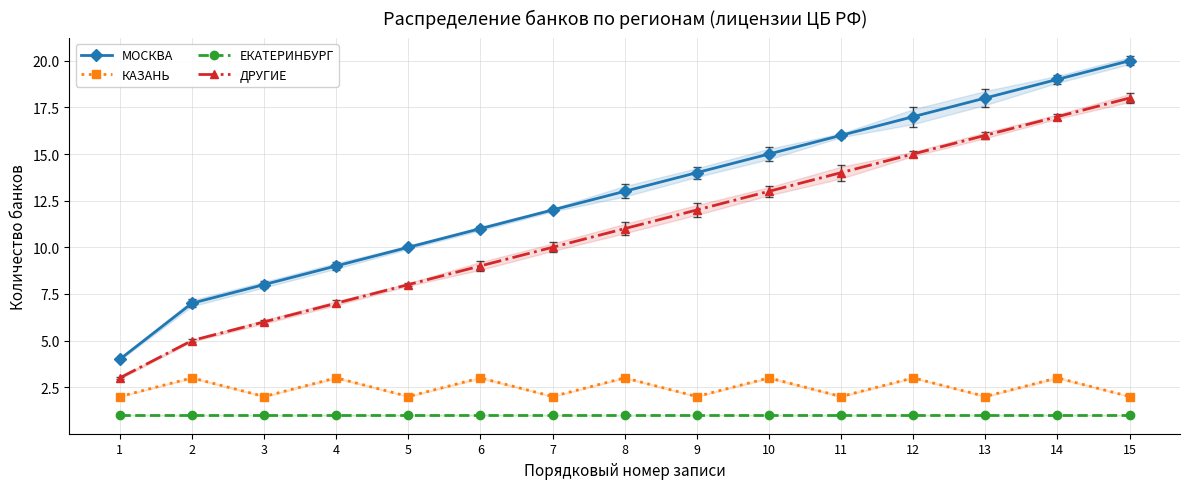

What is the difference between the maximum and minimum values in the ДРУГИЕ series?

15